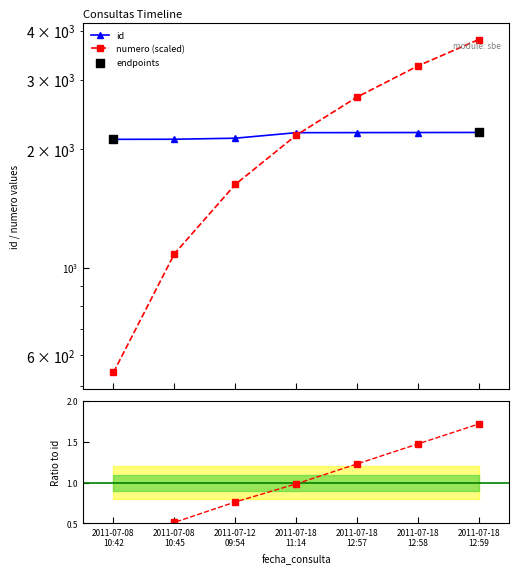

Is the value of id at 2011-07-18
12:58 greater than the value of numero at 2011-07-18
11:14?

Yes